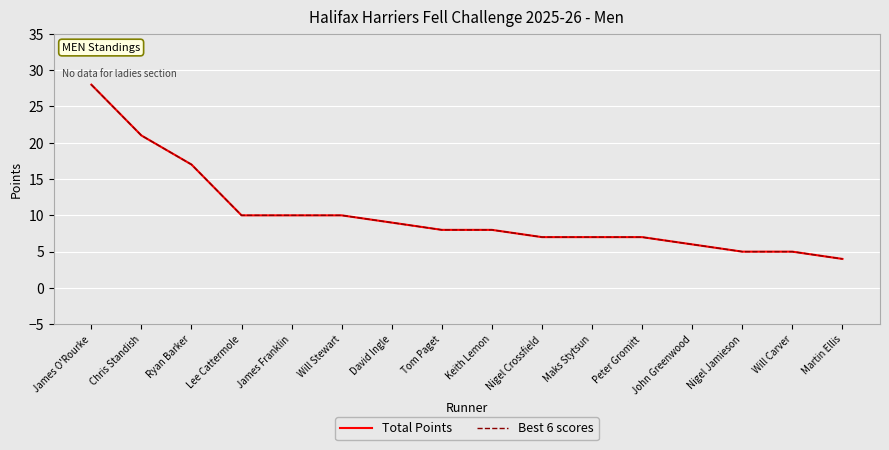

What position from the left is Maks Stytsun?

11